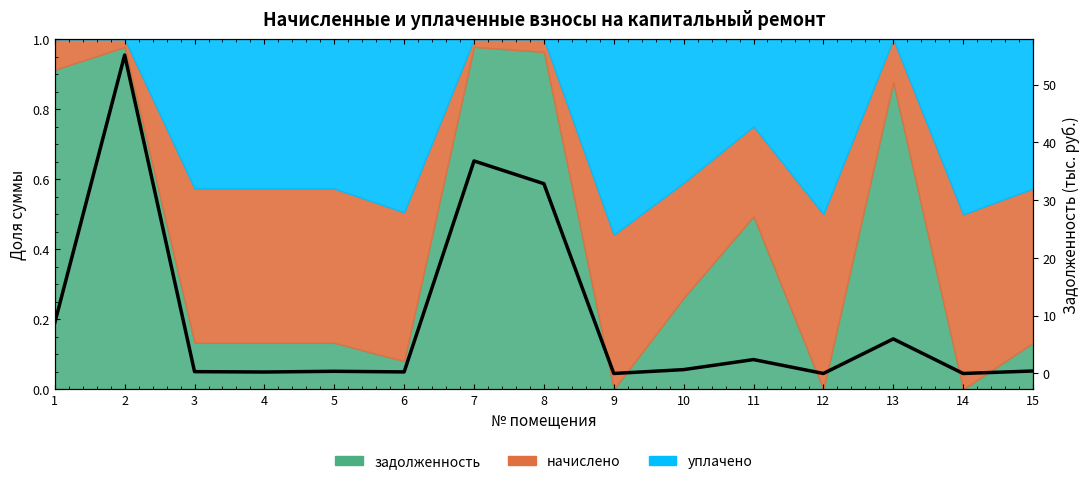

What is the greatest value displayed?

55.1